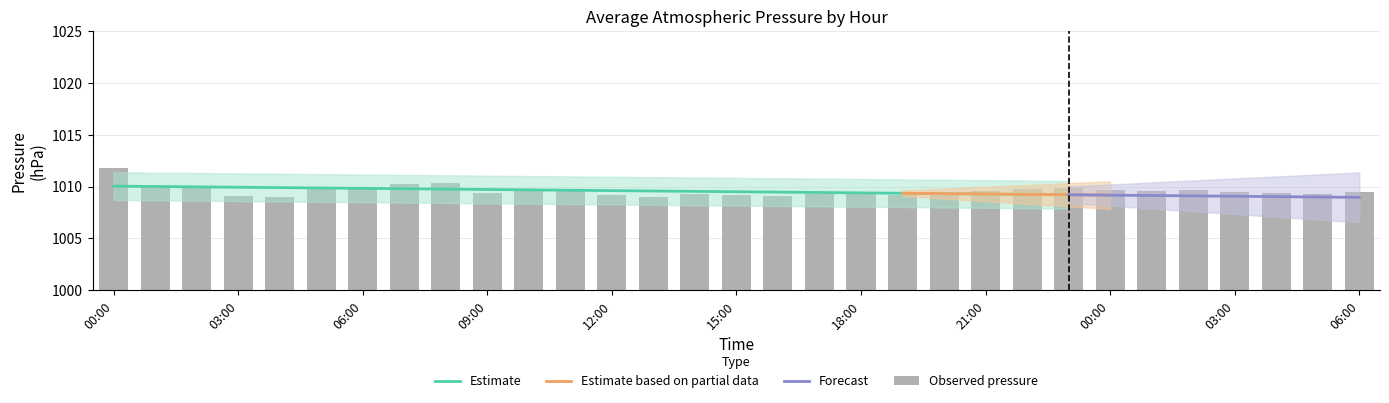

The value at 11:00 is 9.6. True or false?

True